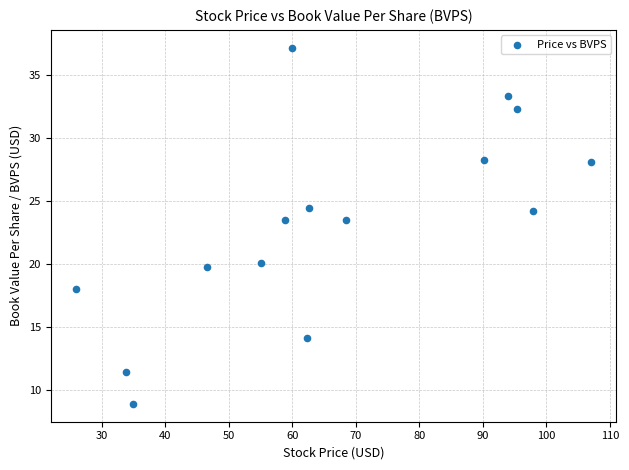

What is the range of Y values (max minus min)?

28.3